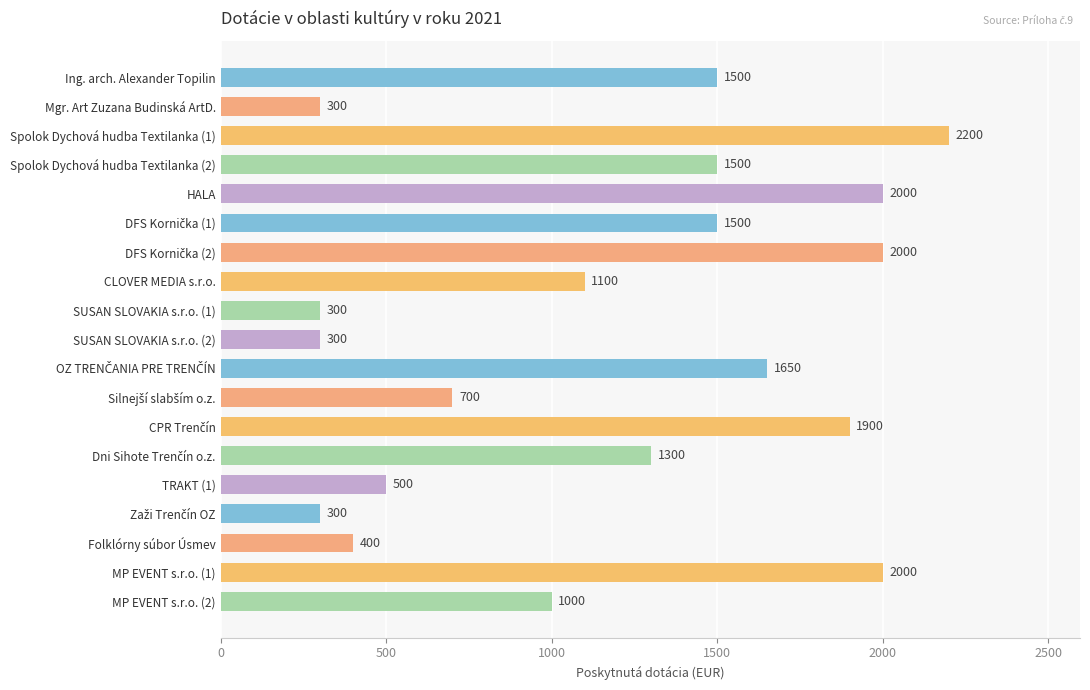

What is the difference between the maximum and minimum values?

1900